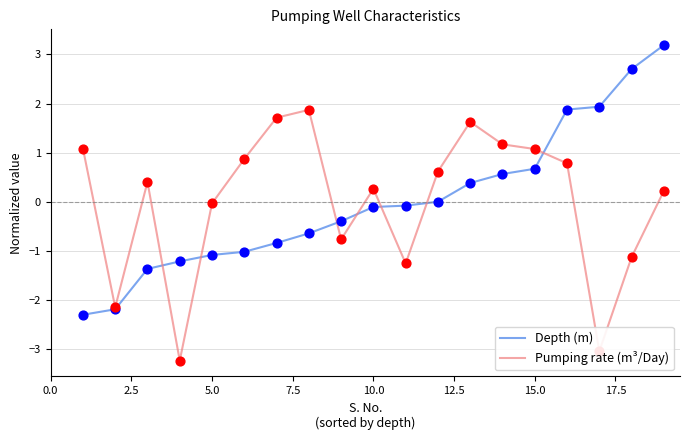

What is the minimum value shown in the chart?

-3.2